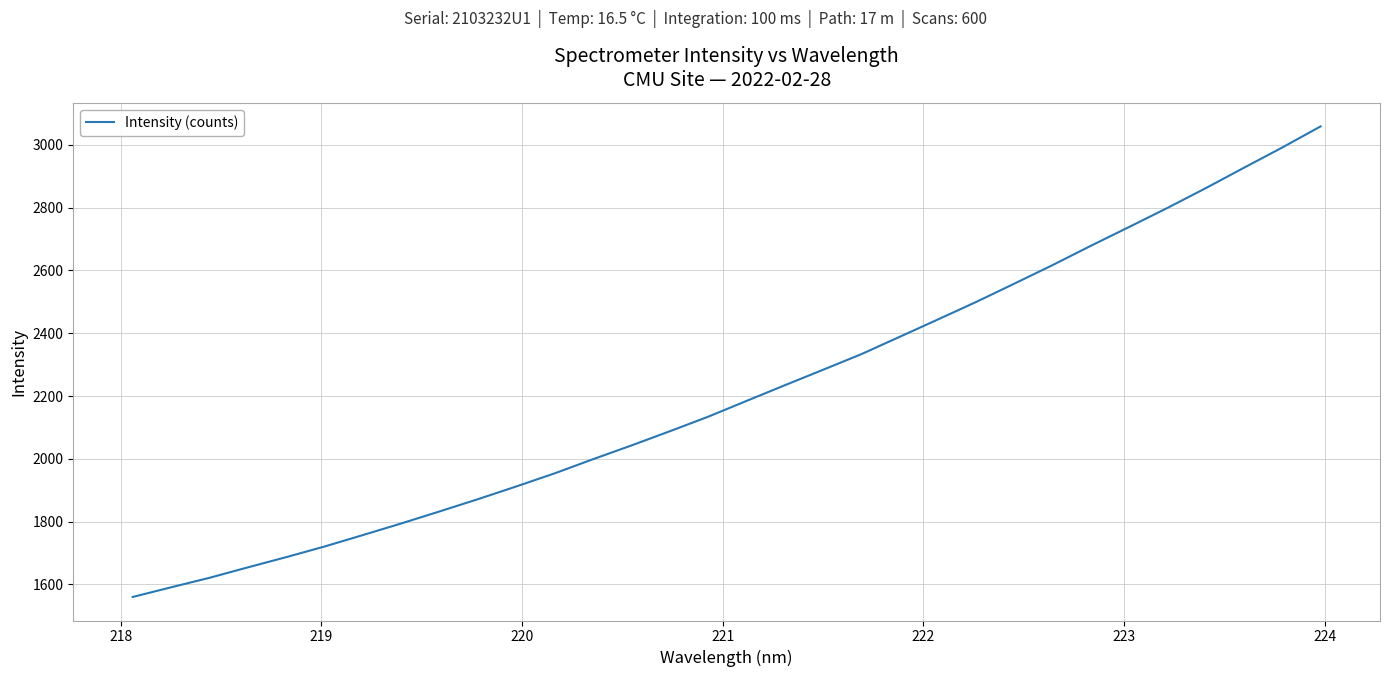

How many lines are shown in the chart?

1